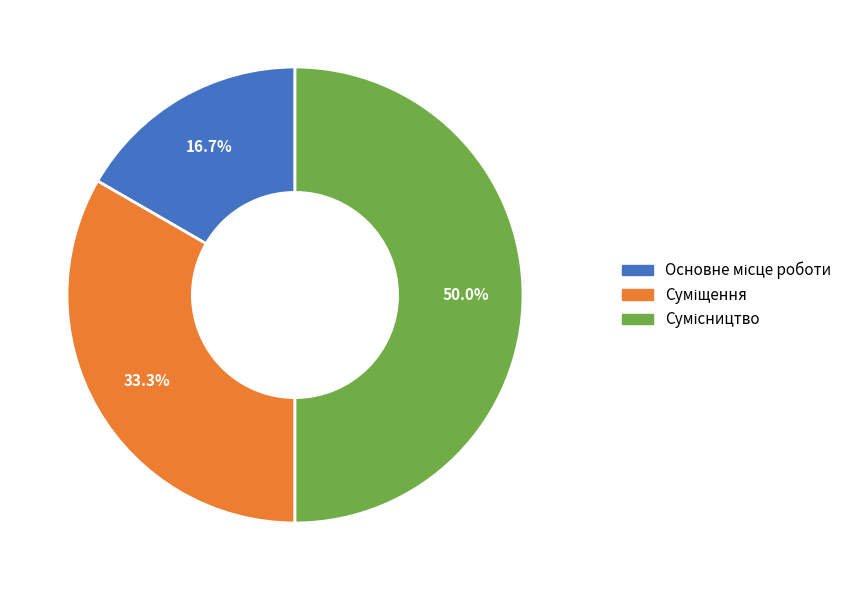

To the nearest percent, what is the average slice percentage?

33%